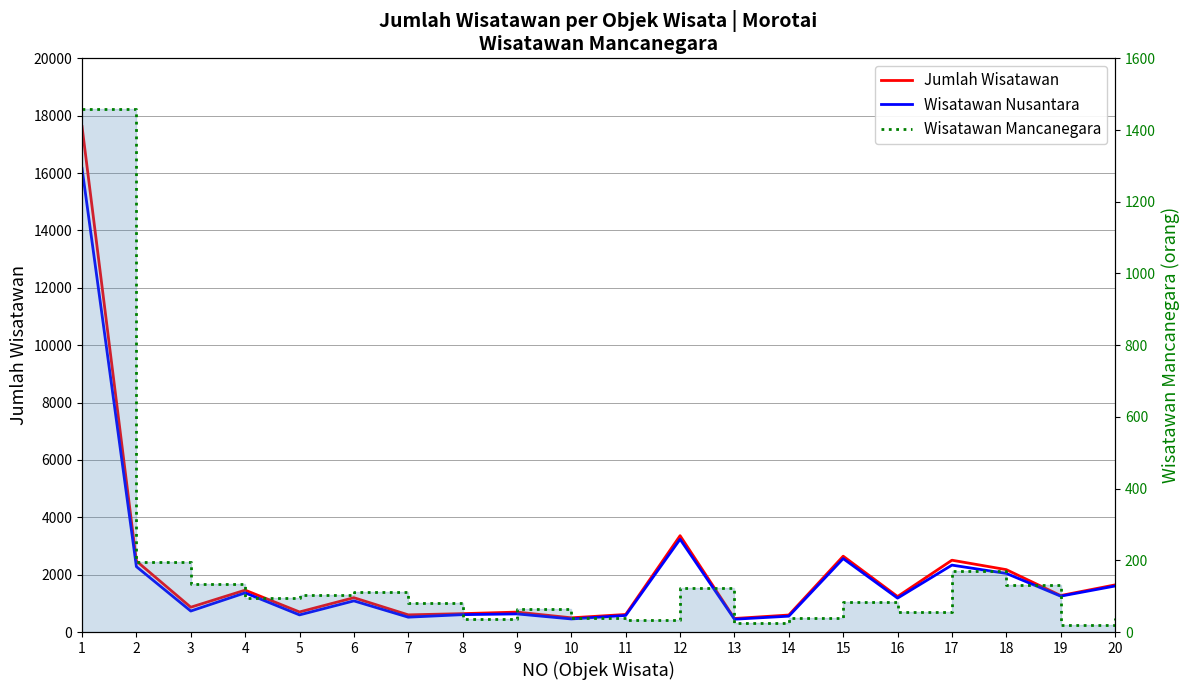

True or false: Wisatawan Nusantara and Wisatawan Mancanegara cross at least once.

False